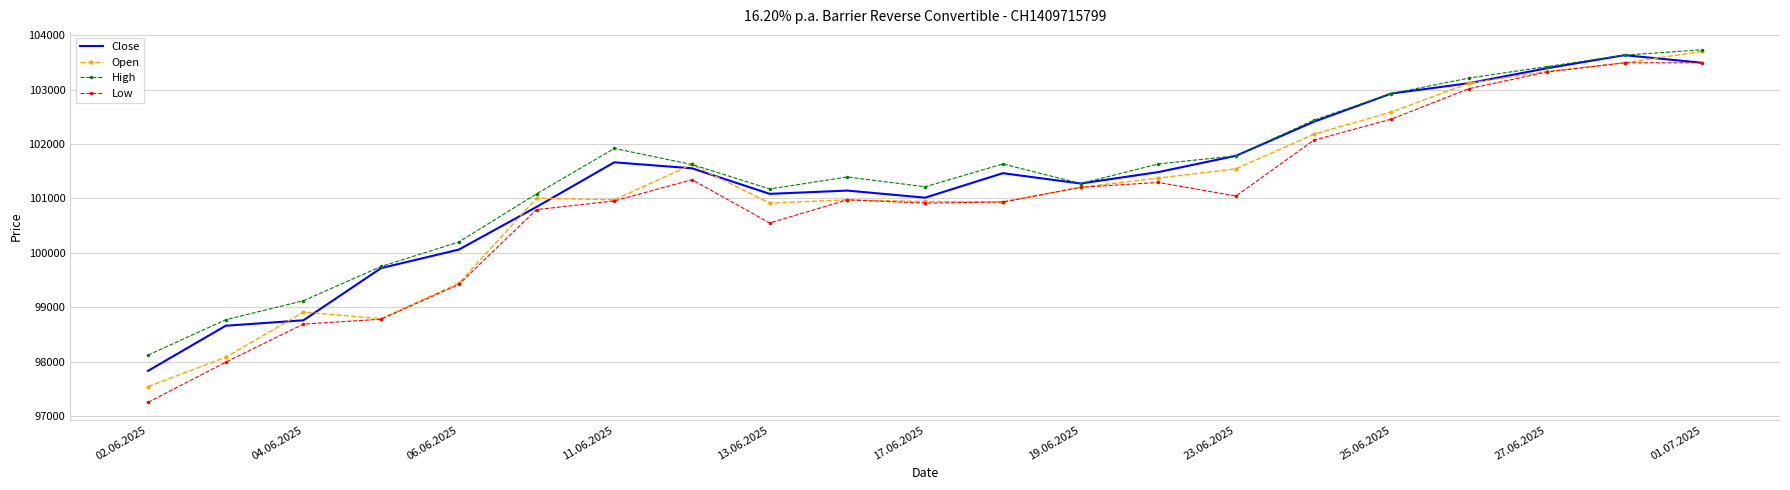

Which series has the largest range (max minus min)?

Low